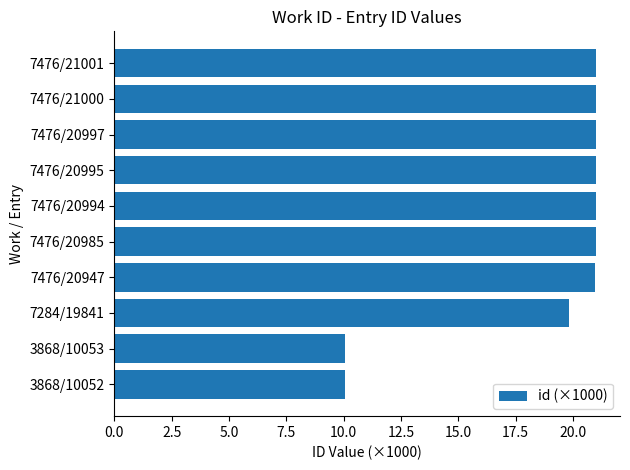

What is the sum of all values?

186.9